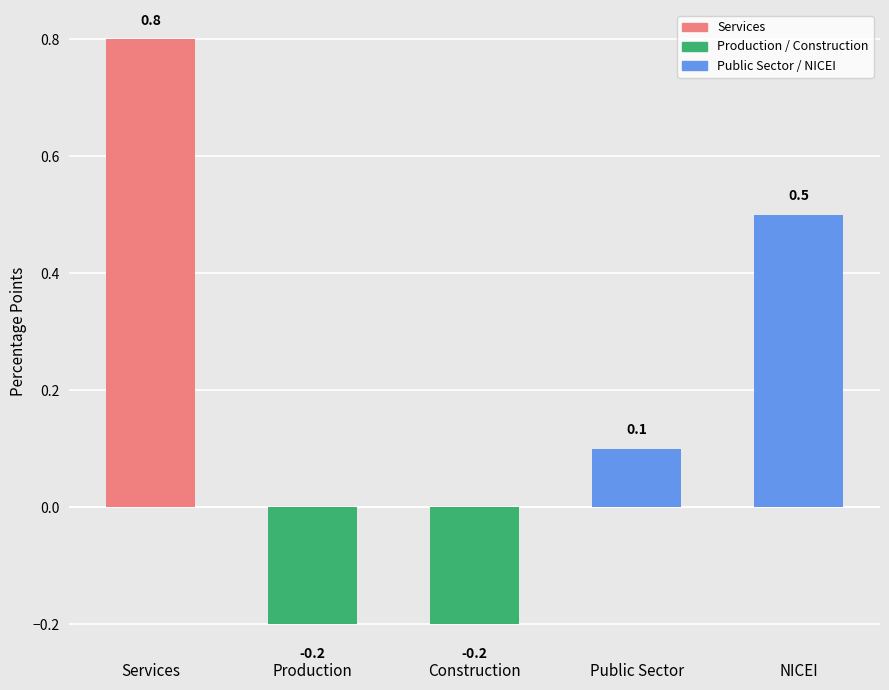

True or false: the data shows 0.1 at NICEI.

False